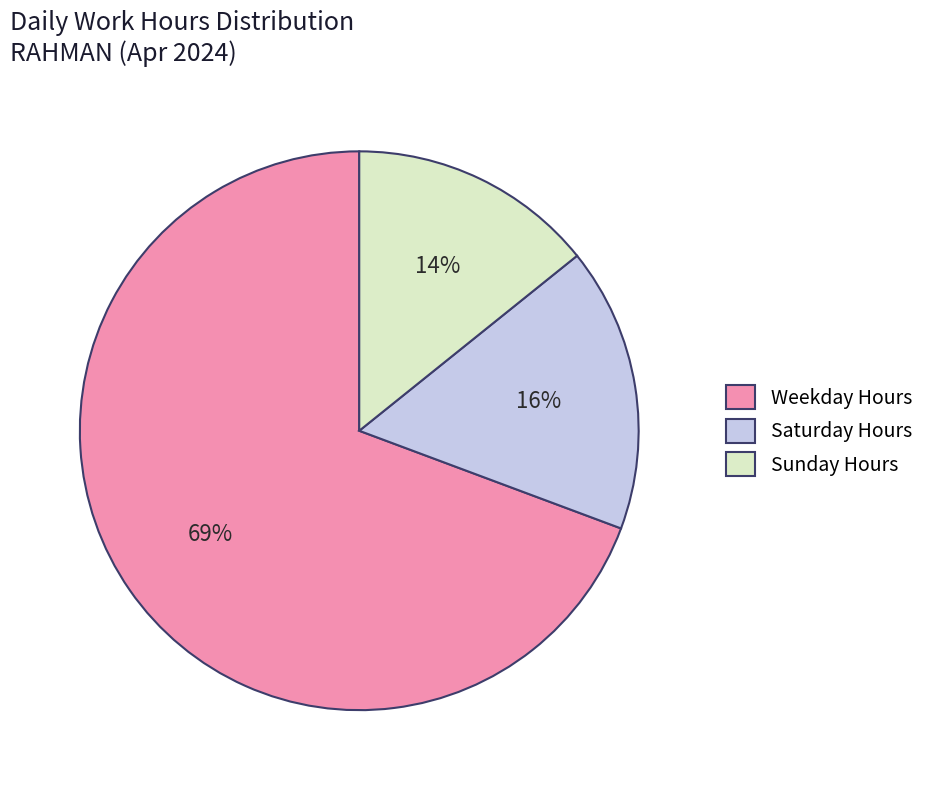

Count the number of slices in the pie.

3